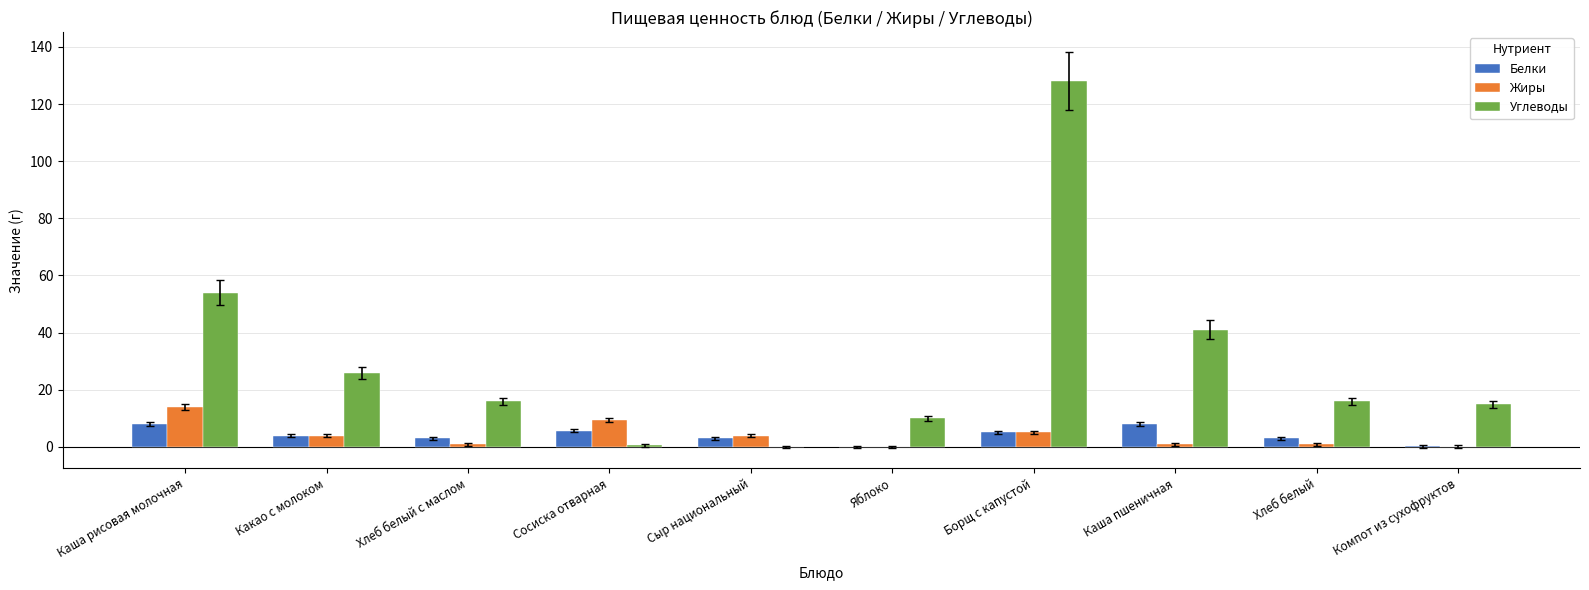

Between Хлеб белый с маслом and Каша пшеничная, which series saw the biggest shift?

Углеводы